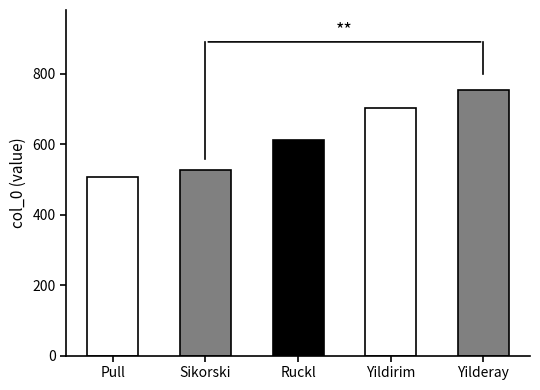

Reading right to left, list all the values displayed in this chart.

Yilderay=755	Yildirim=702	Ruckl=613	Sikorski=526	Pull=506